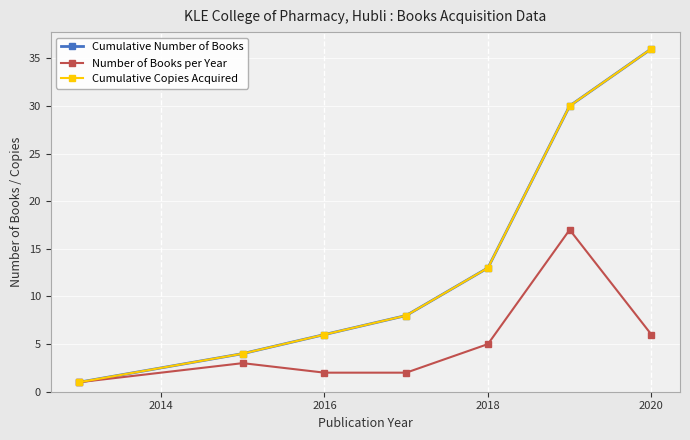

What is the difference between the maximum and second lowest values in the Cumulative Number of Books series?

32